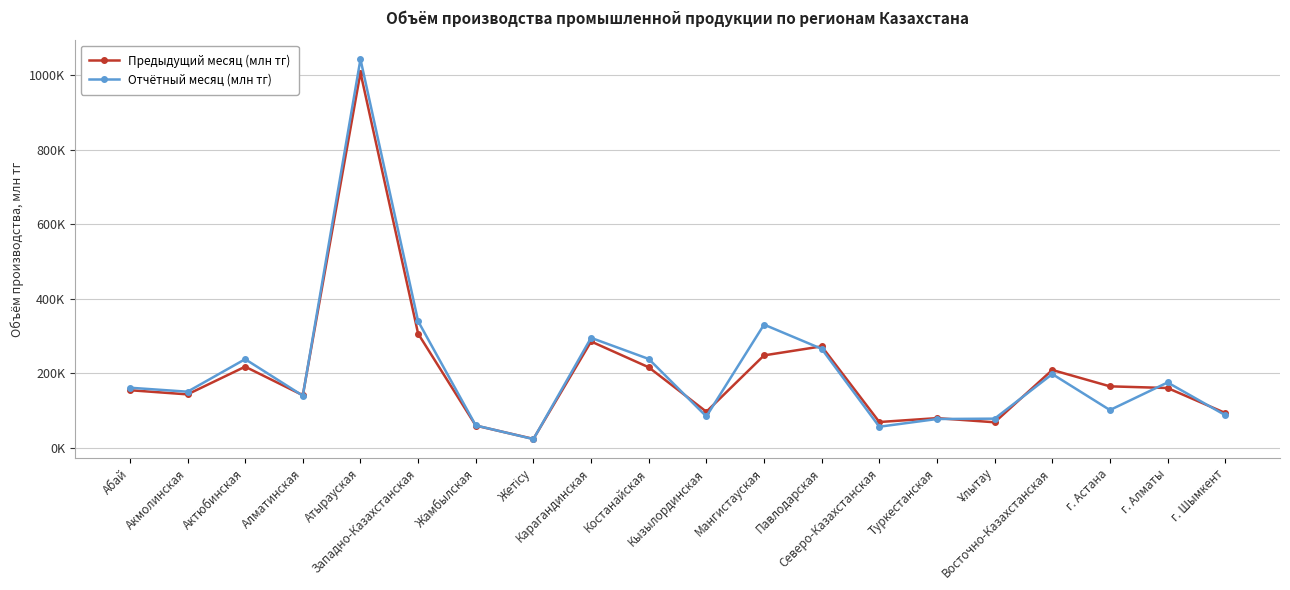

Does the chart have visible grid lines?

Yes